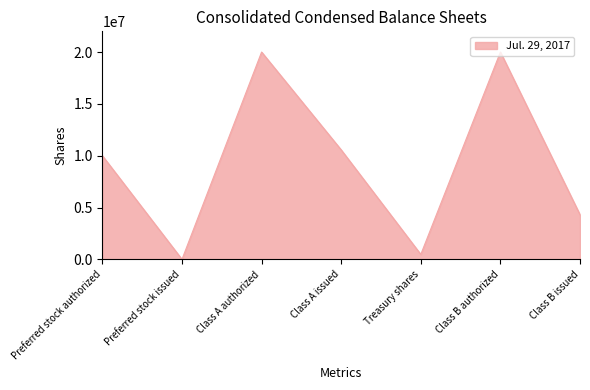

What is the greatest value displayed?

20000000